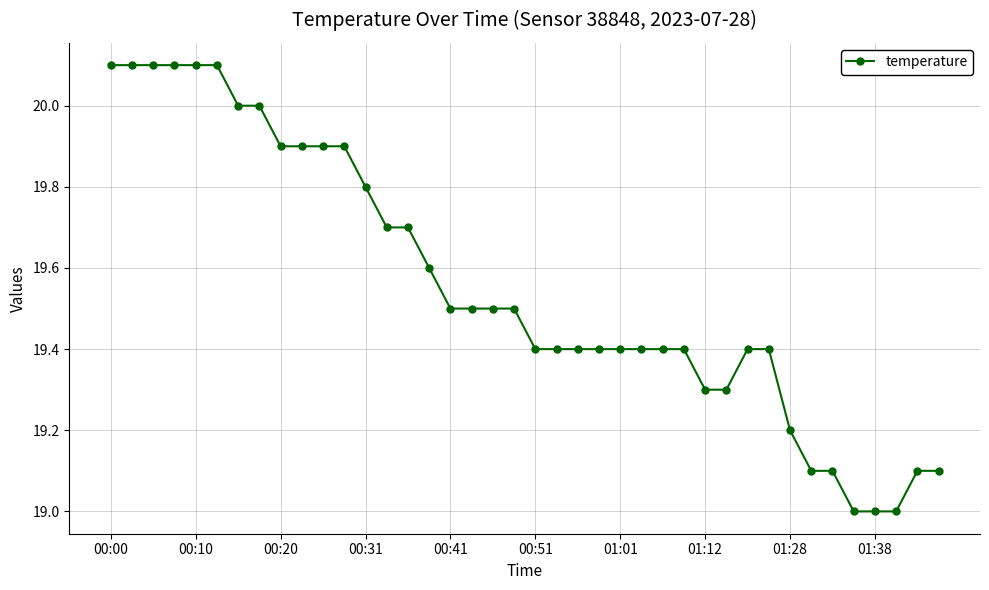

What is the smallest value displayed?

19.0